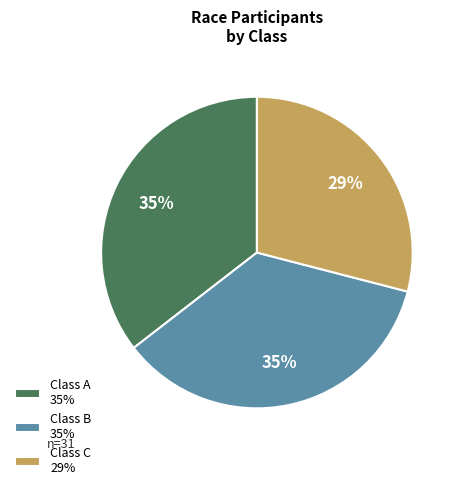

The Class A 35% slice represents 26% of the pie. True or false?

False